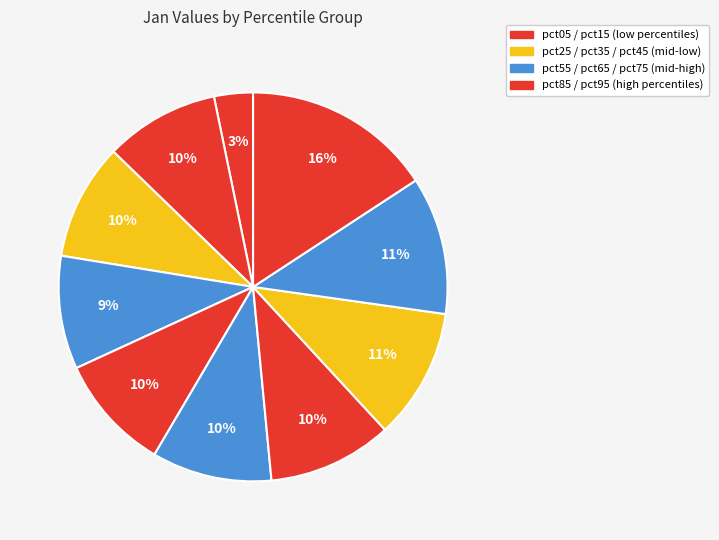

How many slices are in this pie chart?

10